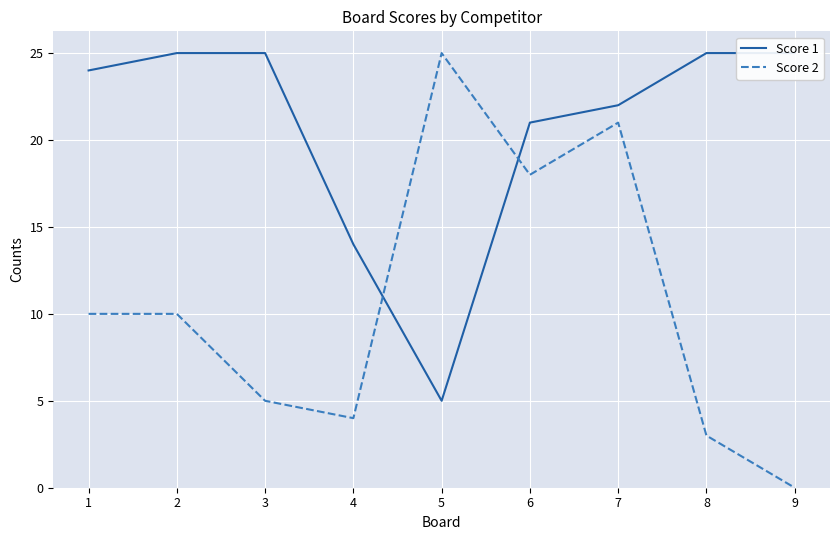

Where is Score 2 nearest to the value 12?

1